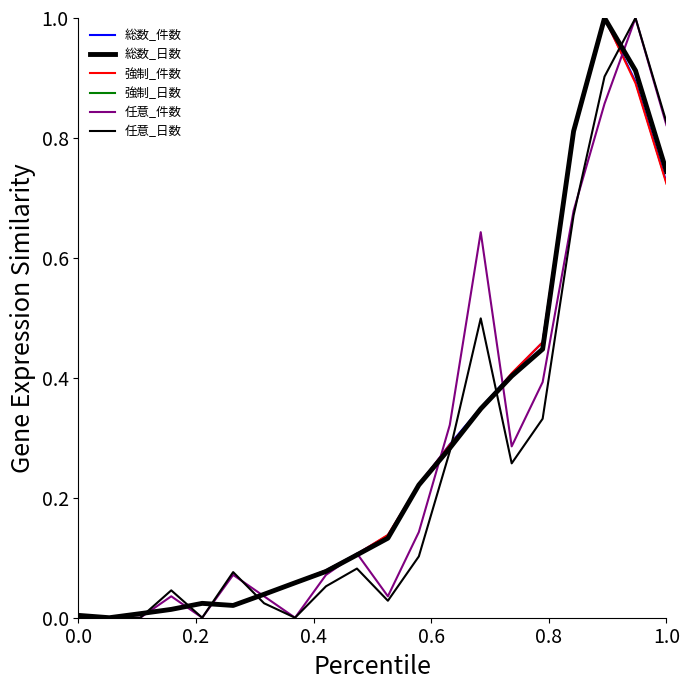

How many times do 強制_日数 and 強制_件数 cross each other?

8